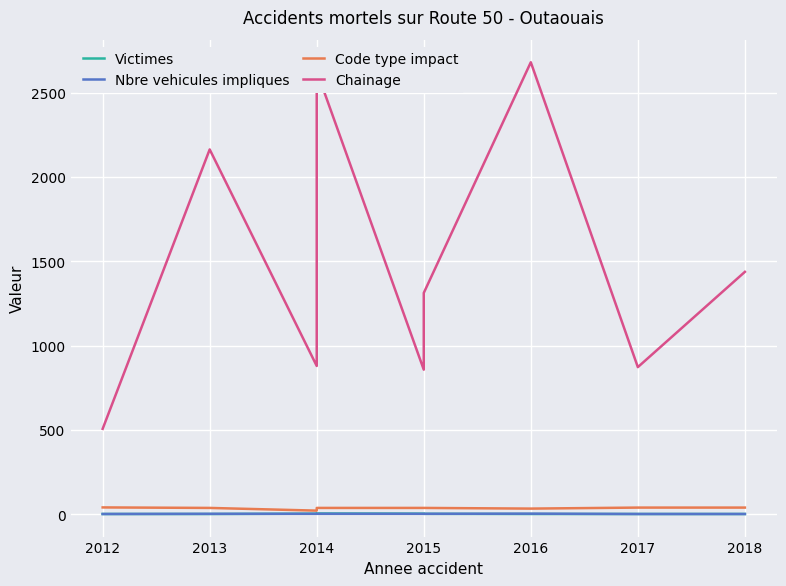

Rank the series by their maximum value, from lowest to highest.

Nbre vehicules impliques, Victimes, Code type impact, Chainage